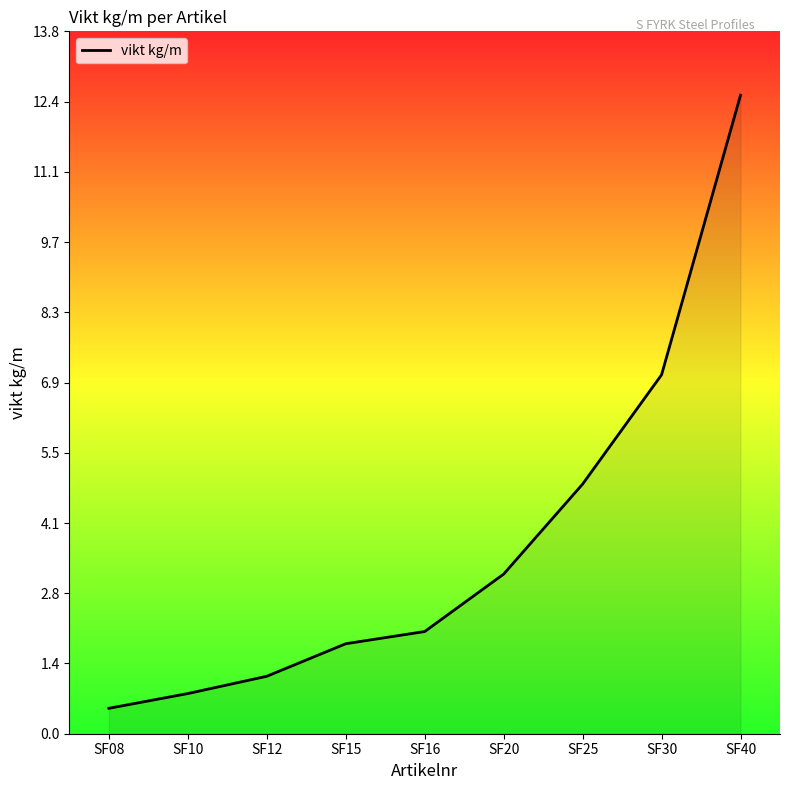

Which category has the highest value across all series?

SF40